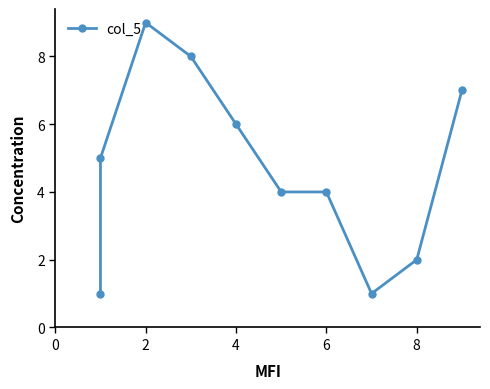

How many lines are shown in the chart?

1